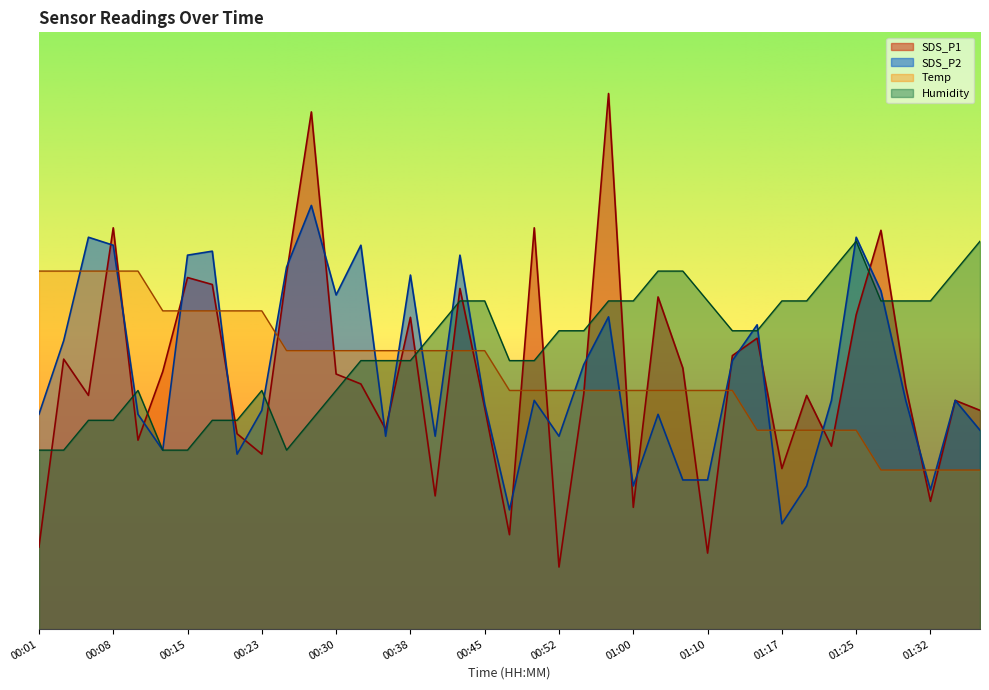

What is the difference between the second highest and minimum values in the SDS_P1 series?

76.2